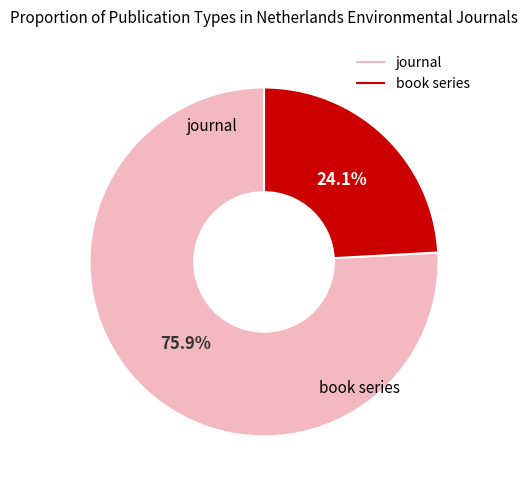

Is there a majority slice in this chart?

Yes